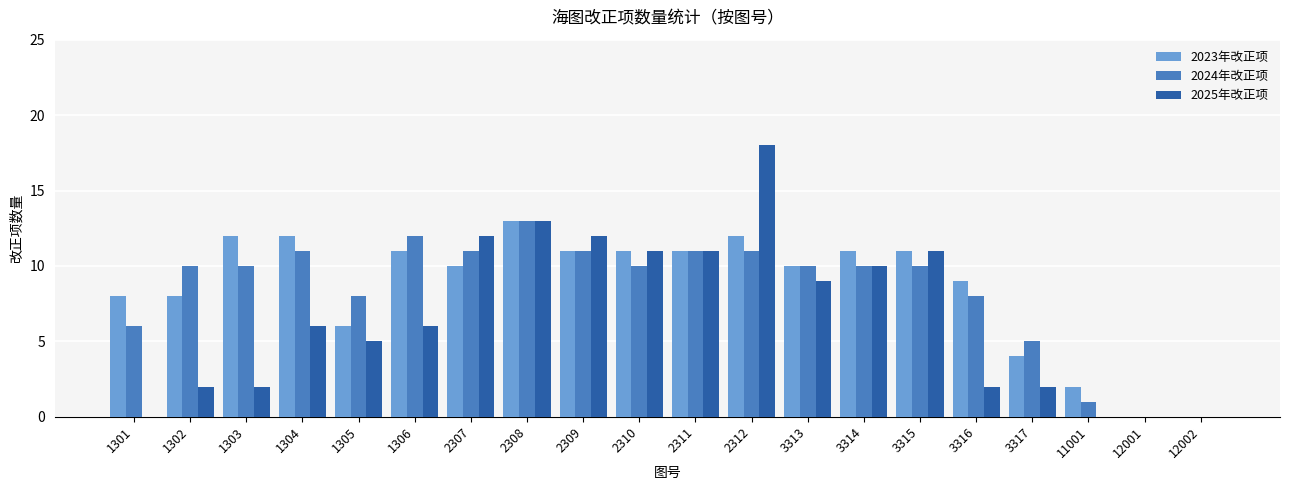

Is the value of 2024年改正项 at 3315 greater than the value of 2023年改正项 at 2311?

No